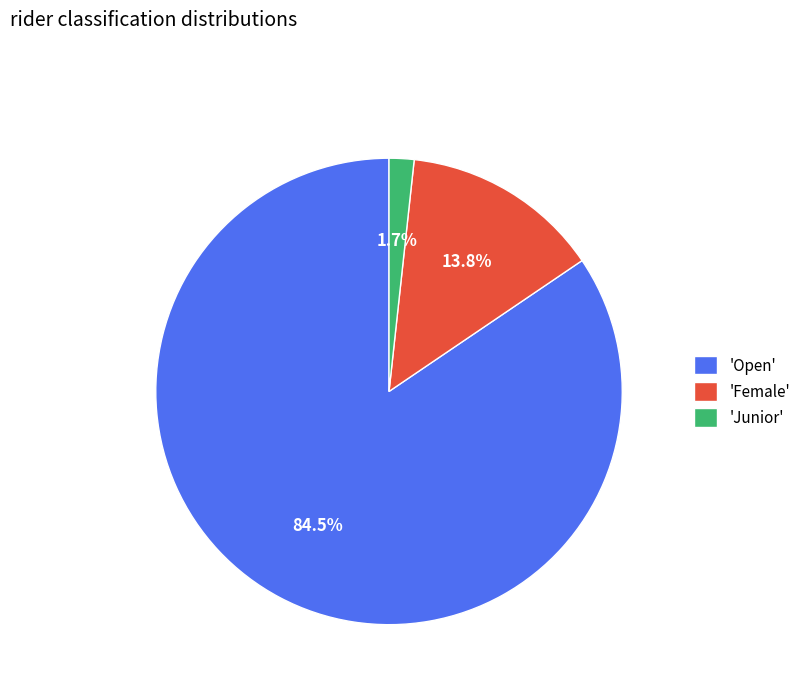

To the nearest percent, what is the difference between the largest and smallest slice percentages?

83%